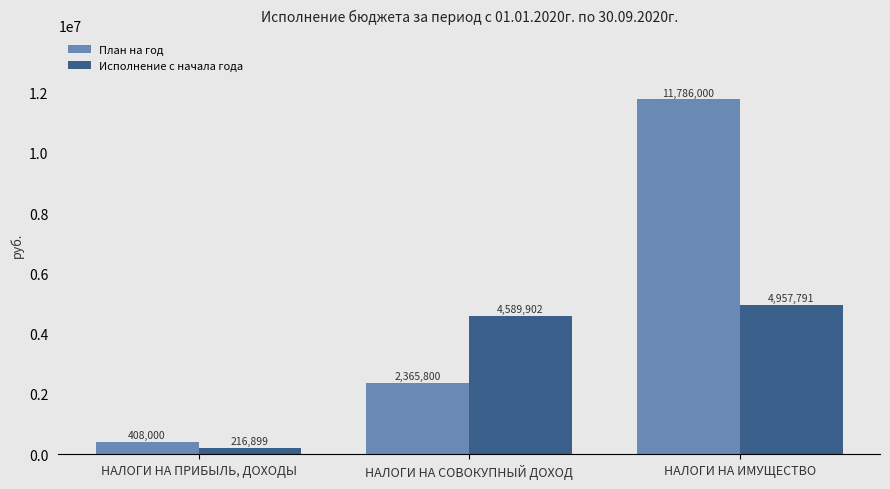

What is the maximum value shown in the chart?

11786000.0